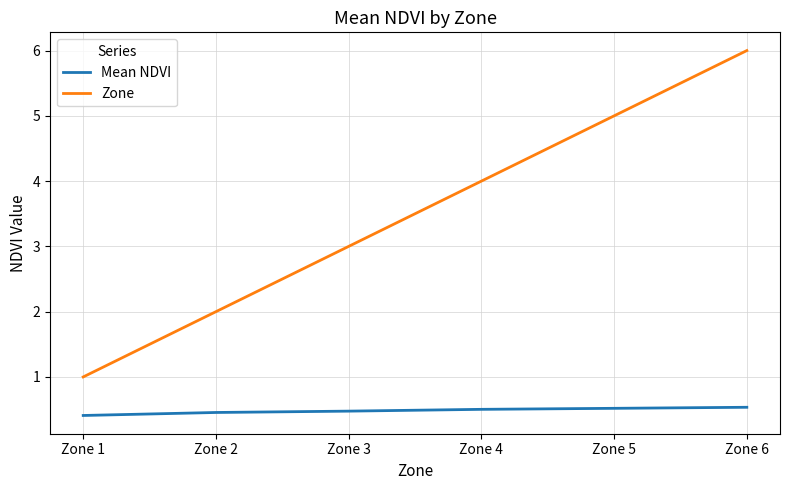

Which series has the widest spread of values?

Zone